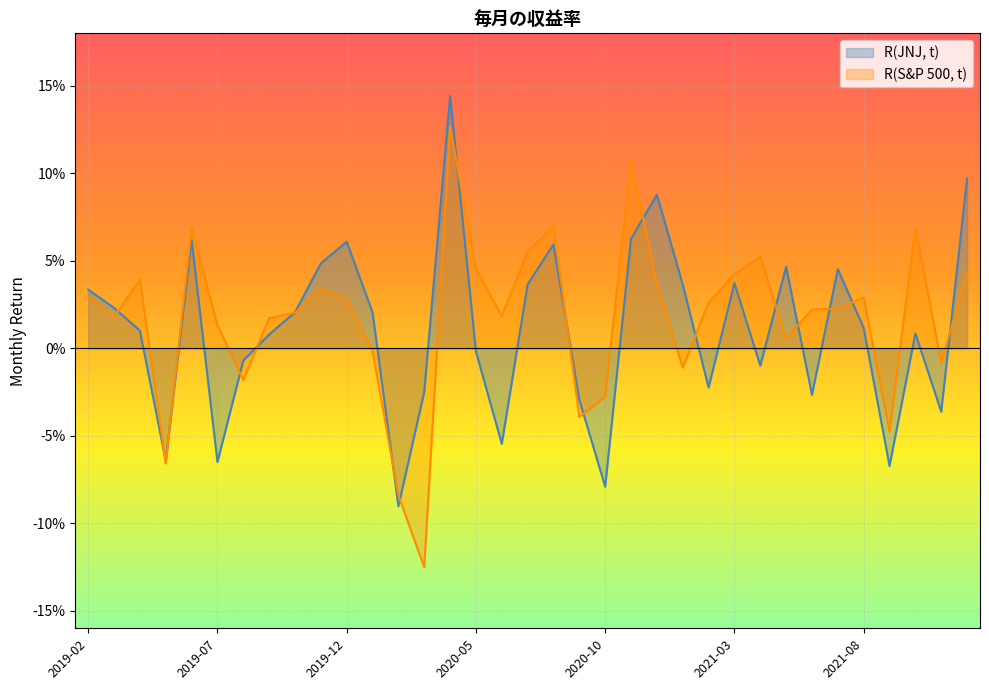

Does the chart display data point markers on the line(s)?

No